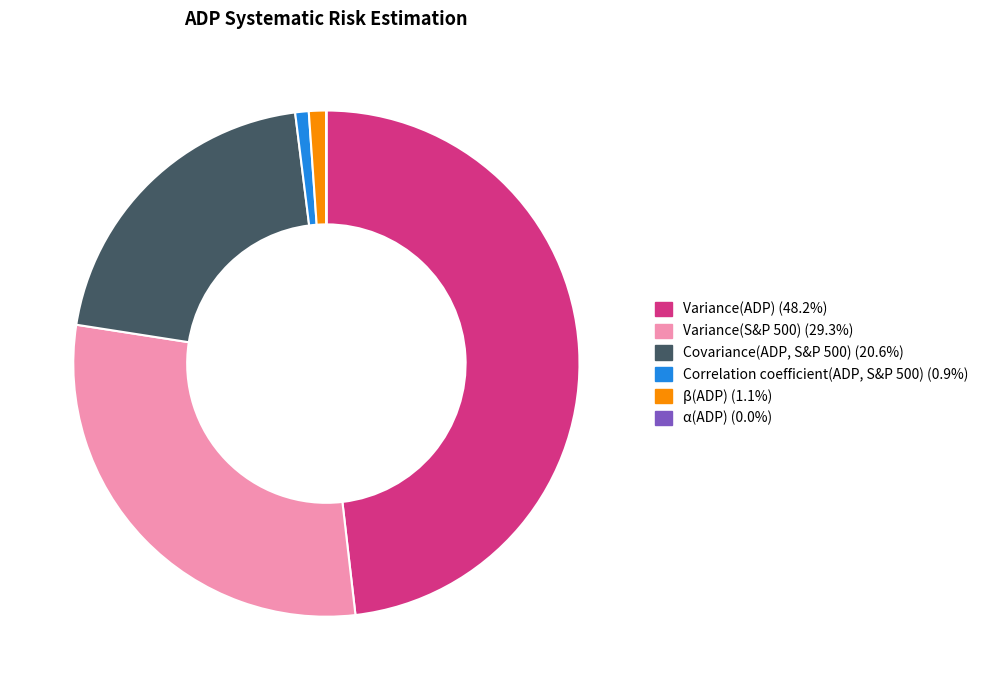

Is there any slice that represents more than half of the pie?

No